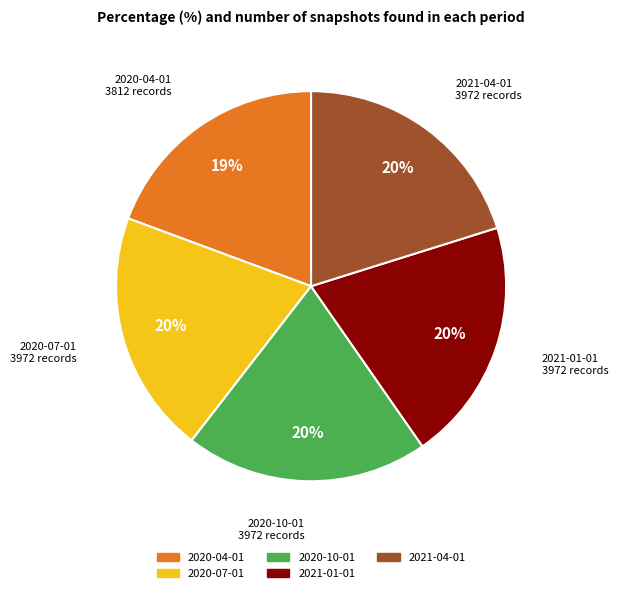

Do 2020-04-01 and 2020-10-01 together represent more than half of the pie?

No